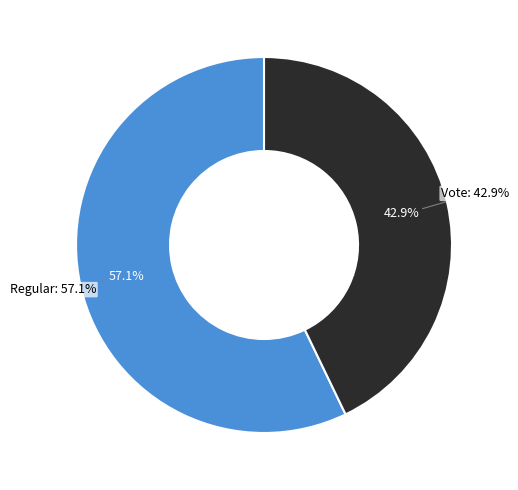

How many slices are in this pie chart?

2